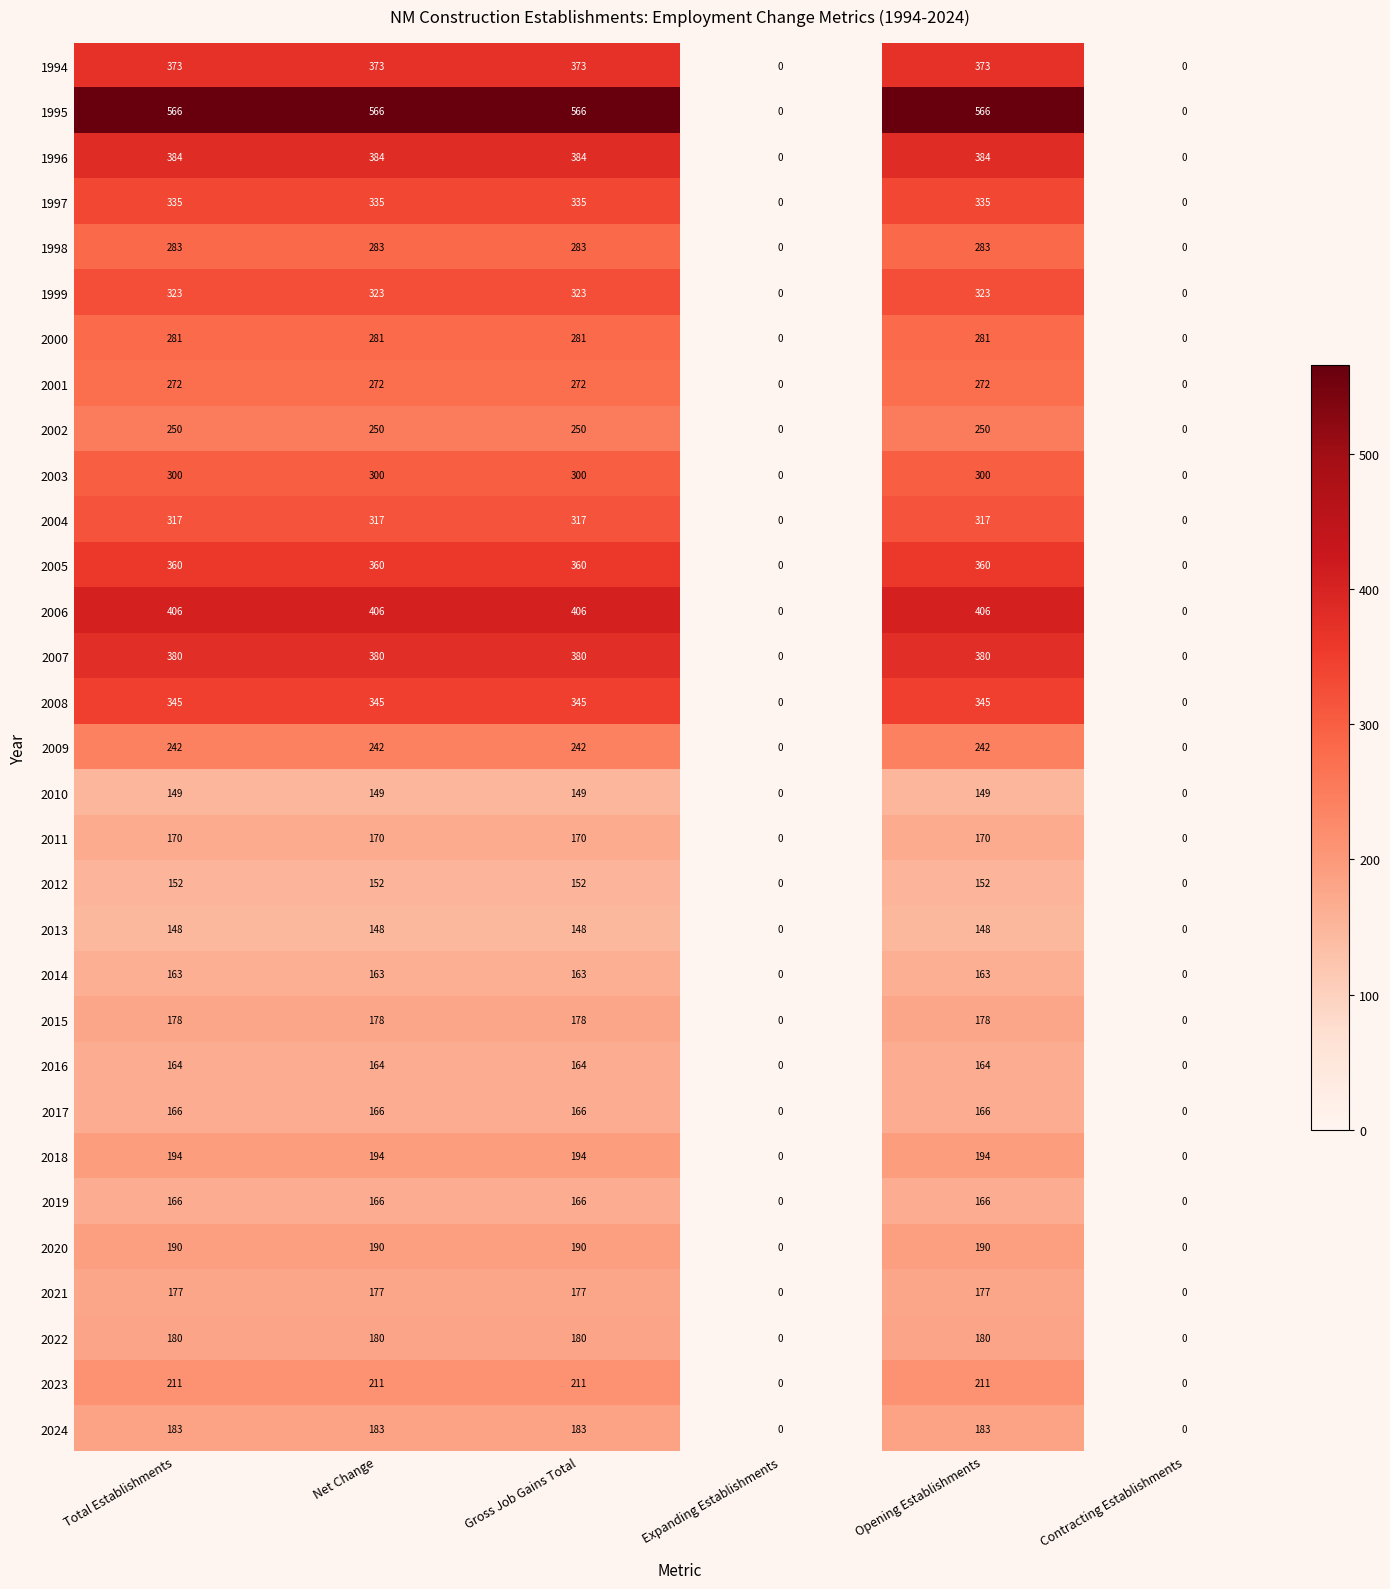

What is the maximum value shown in the chart?

566